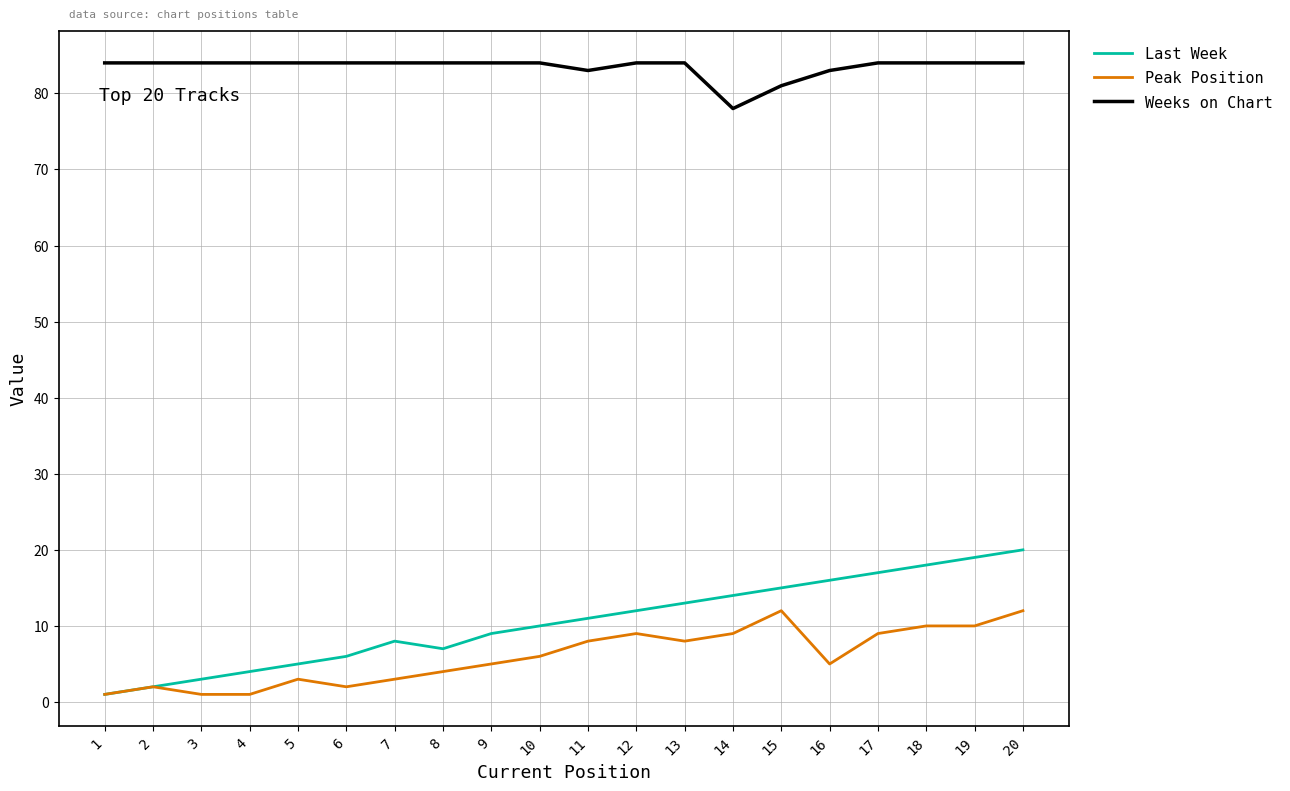

List the series in order of their peak value, highest first.

Weeks on Chart, Last Week, Peak Position